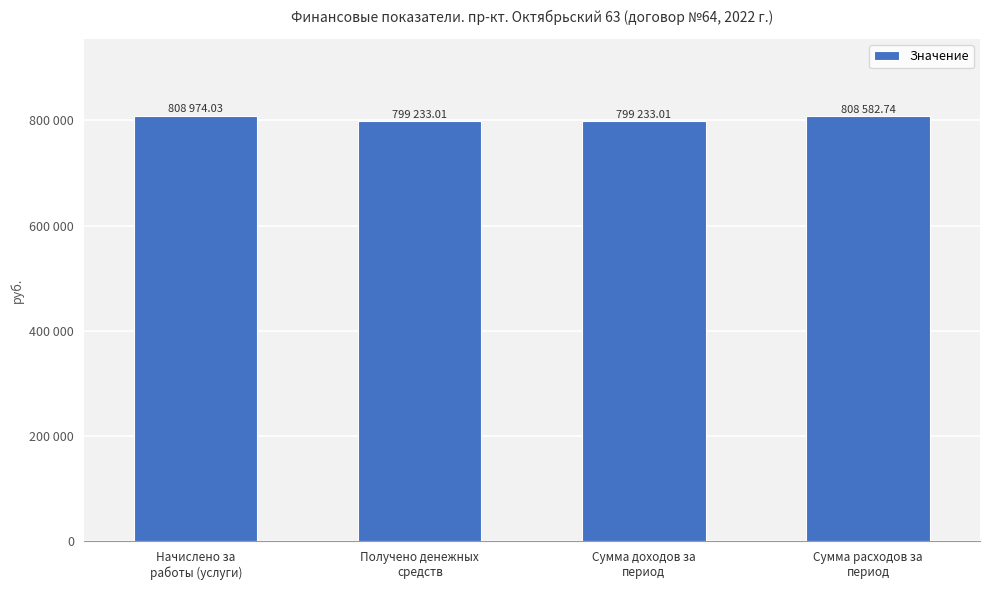

At which label does the data first exceed 808582?

Начислено за
работы (услуги)